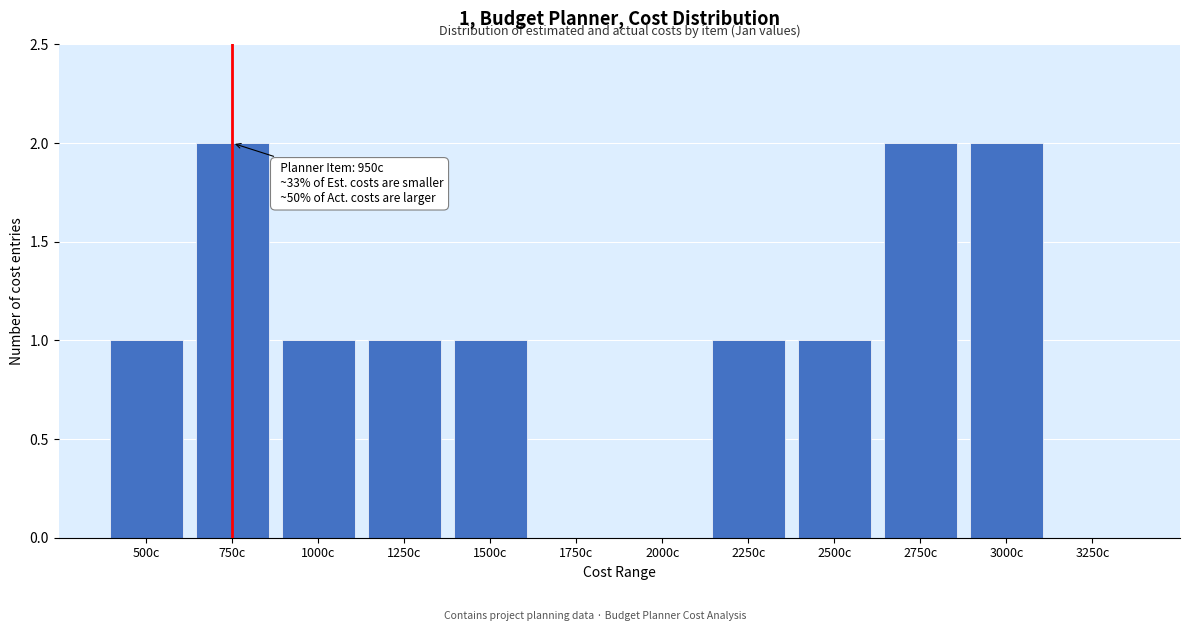

Reading left to right, list all the values displayed in this chart.

500c=1	750c=2	1000c=1	1250c=1	1500c=1	1750c=0	2000c=0	2250c=1	2500c=1	2750c=2	3000c=2	3250c=0